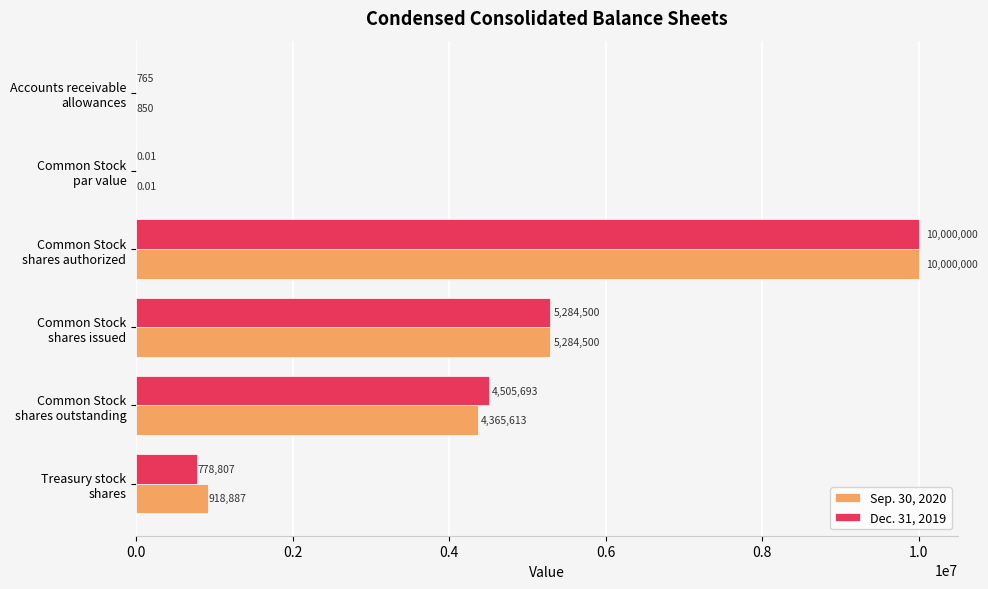

What is the sum of all Sep. 30, 2020 values?

20569850.0